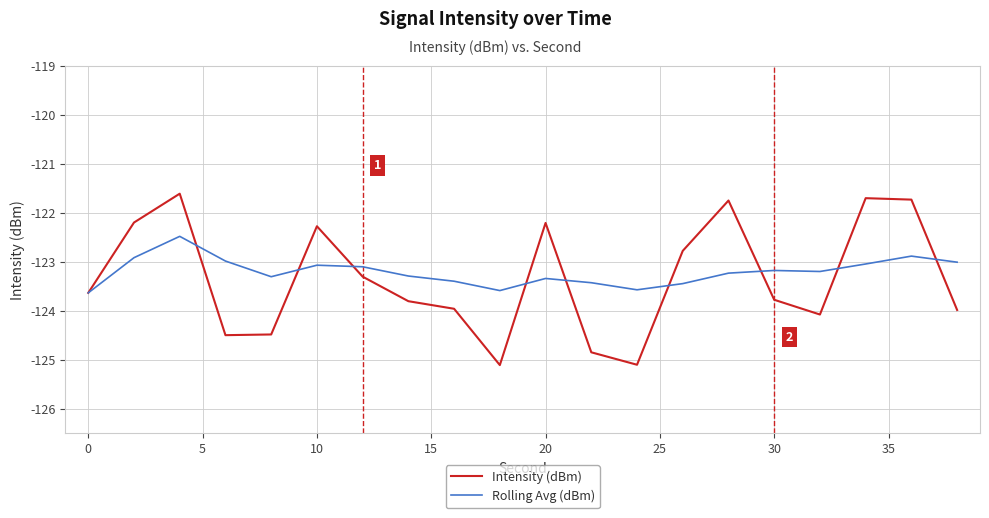

Which series has the widest spread of values?

Intensity (dBm)